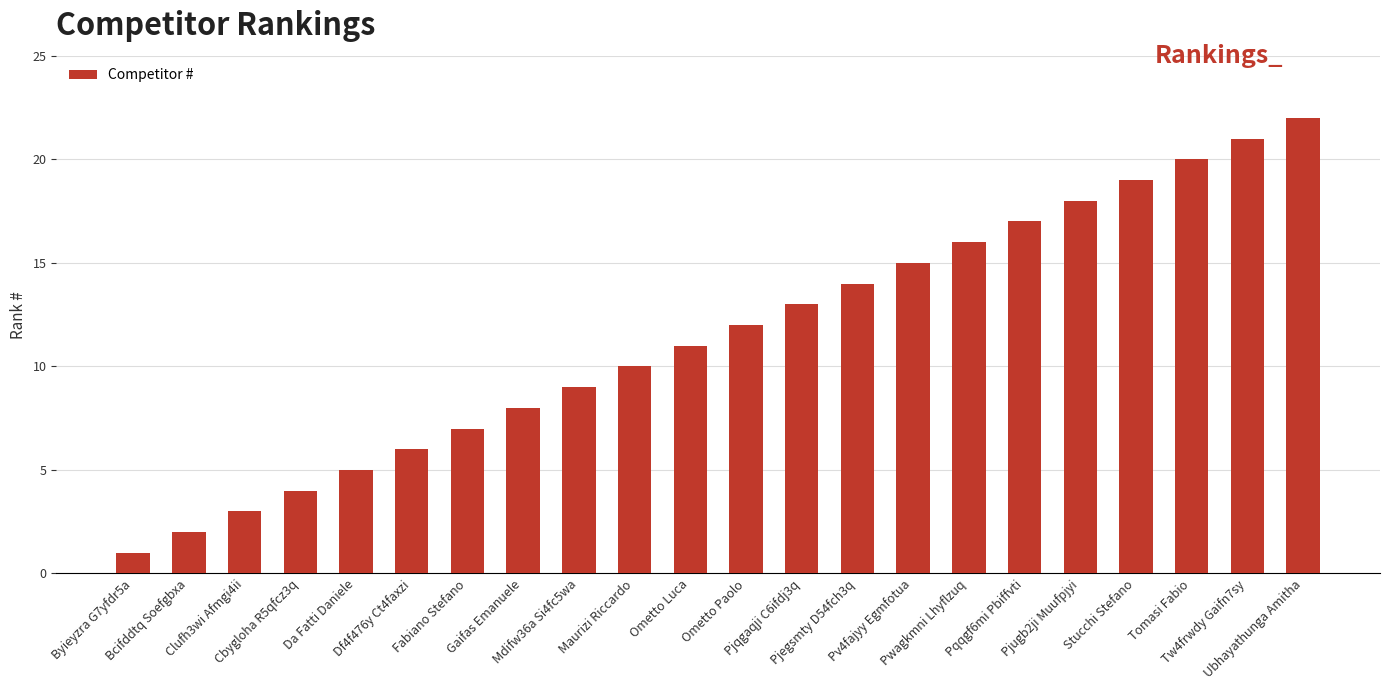

Reading left to right, transcribe all the data shown in this chart.

Byieyzra G7yfdr5a=1	Bcifddtq Soefgbxa=2	Clufh3wi Afmgi4ii=3	Cbygloha R5qfcz3q=4	Da Fatti Daniele=5	Df4f476y Ct4faxzi=6	Fabiano Stefano=7	Gaifas Emanuele=8	Mdifw36a Si4fc5wa=9	Maurizi Riccardo=10	Ometto Luca=11	Ometto Paolo=12	Pjqgaqji C6ifdj3q=13	Pjegsmty D54fch3q=14	Pv4fajyy Egmfotua=15	Pwagkmni Lhyflzuq=16	Pqqgf6mi Pbiffvti=17	Pjugb2ji Muufpjyi=18	Stucchi Stefano=19	Tomasi Fabio=20	Tw4frwdy Gaifn7sy=21	Ubhayathunga Amitha=22